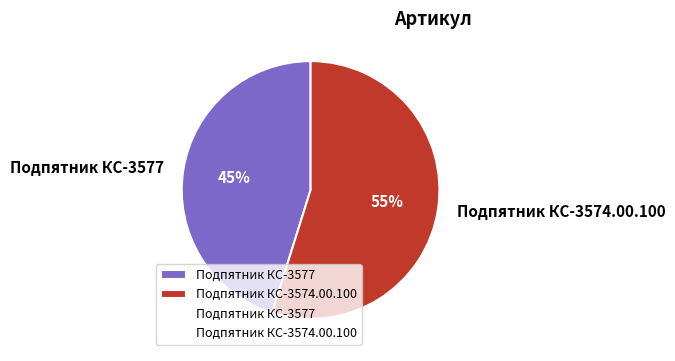

Is there a majority slice in this chart?

Yes